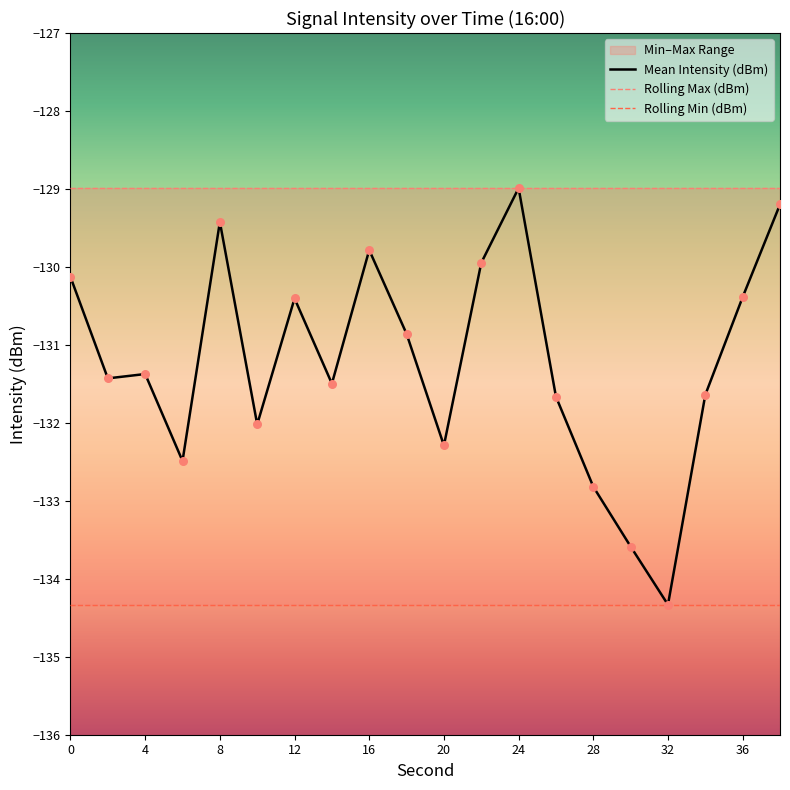

What are all the series names shown in the legend?

Mean Intensity (dBm), Rolling Max (dBm), Rolling Min (dBm)